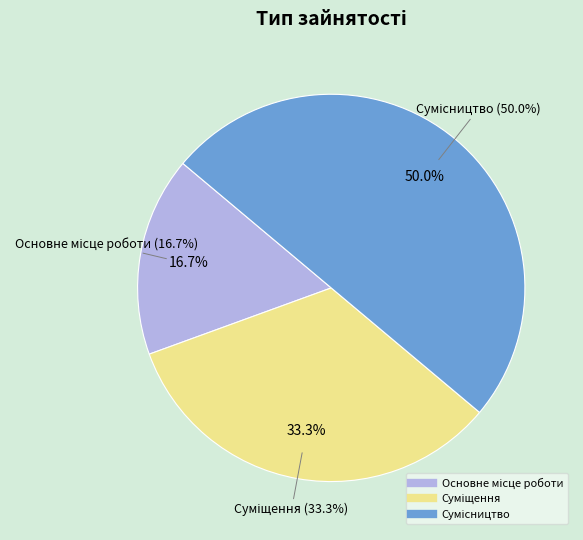

Which category has the biggest portion of the pie?

Сумісництво